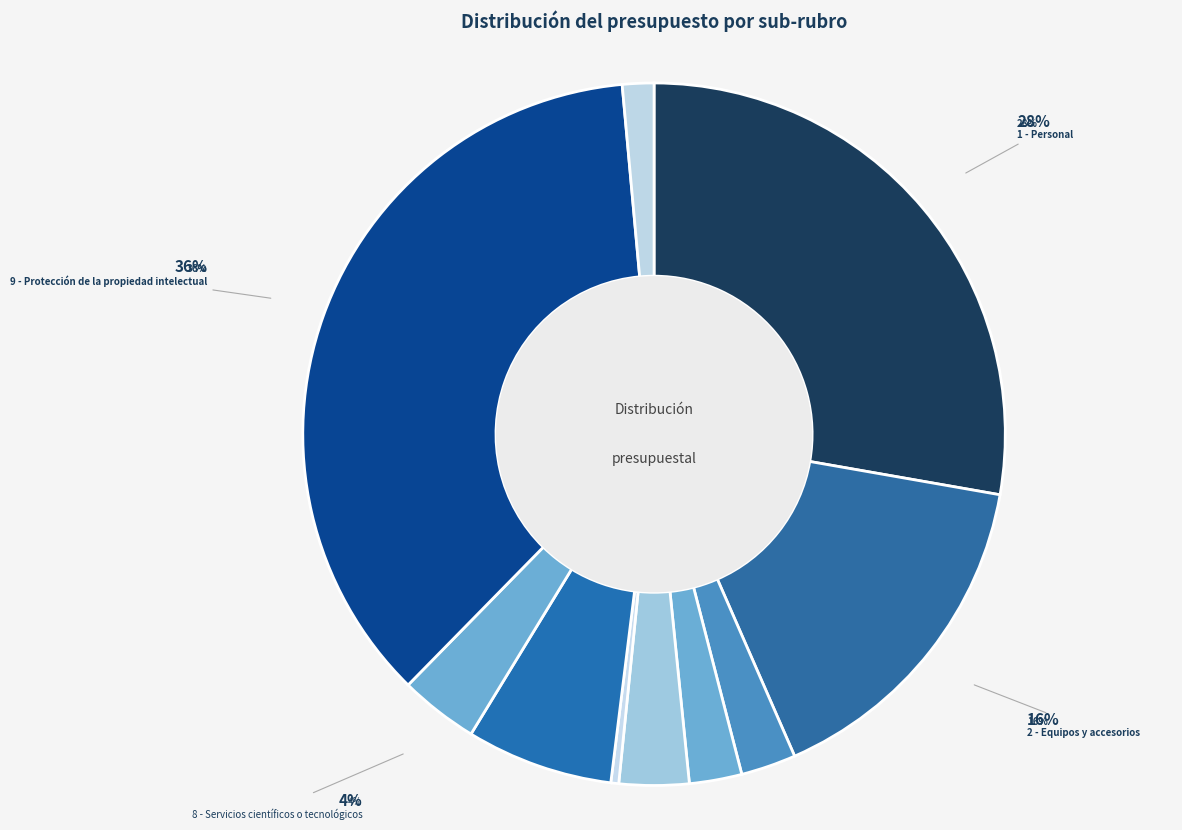

Which category has the smallest portion of the pie?

6 - Libros y otros productos editoriales